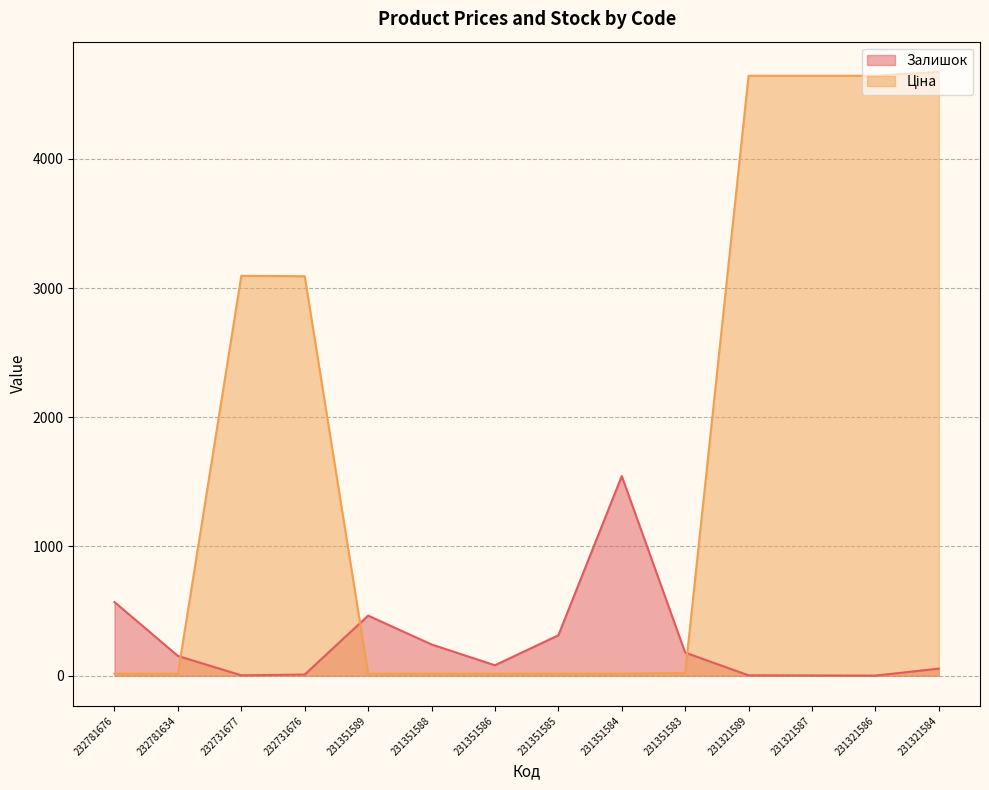

What are all the series names shown in the legend?

Залишок, Ціна